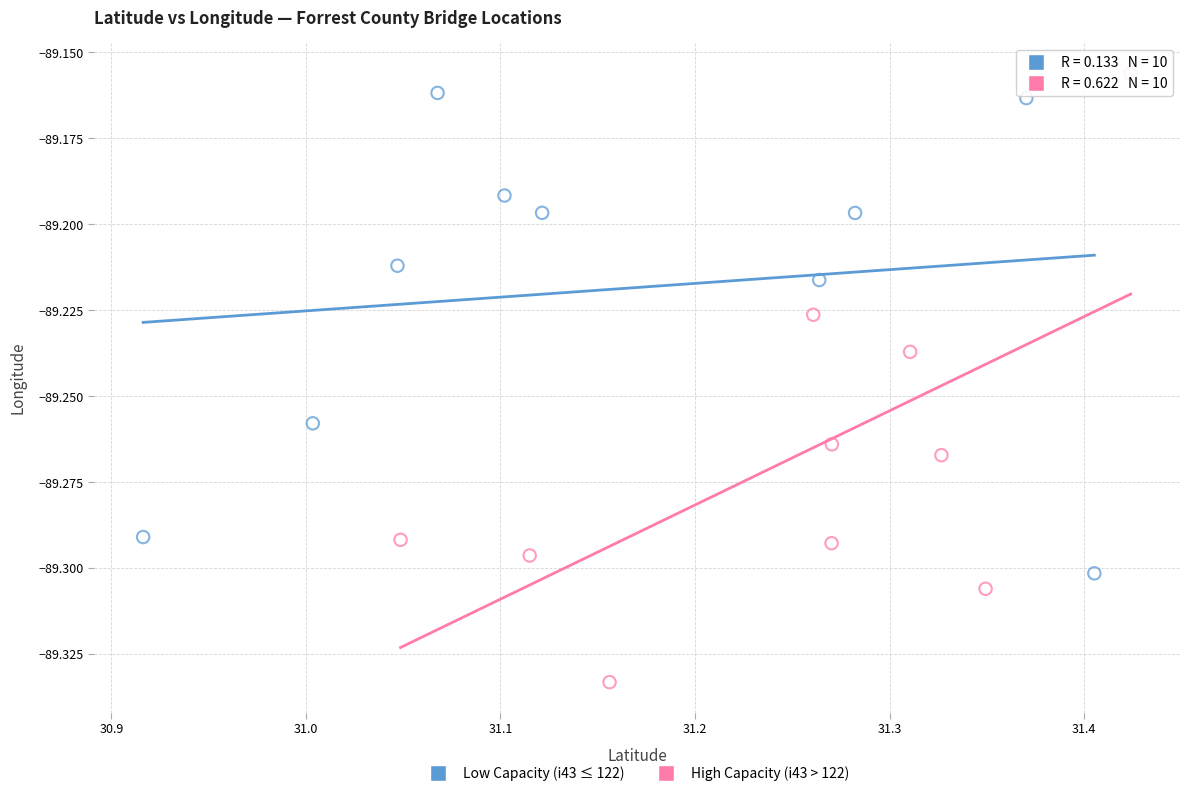

Which series reaches the minimum Y coordinate?

High Capacity (i43 > 122)